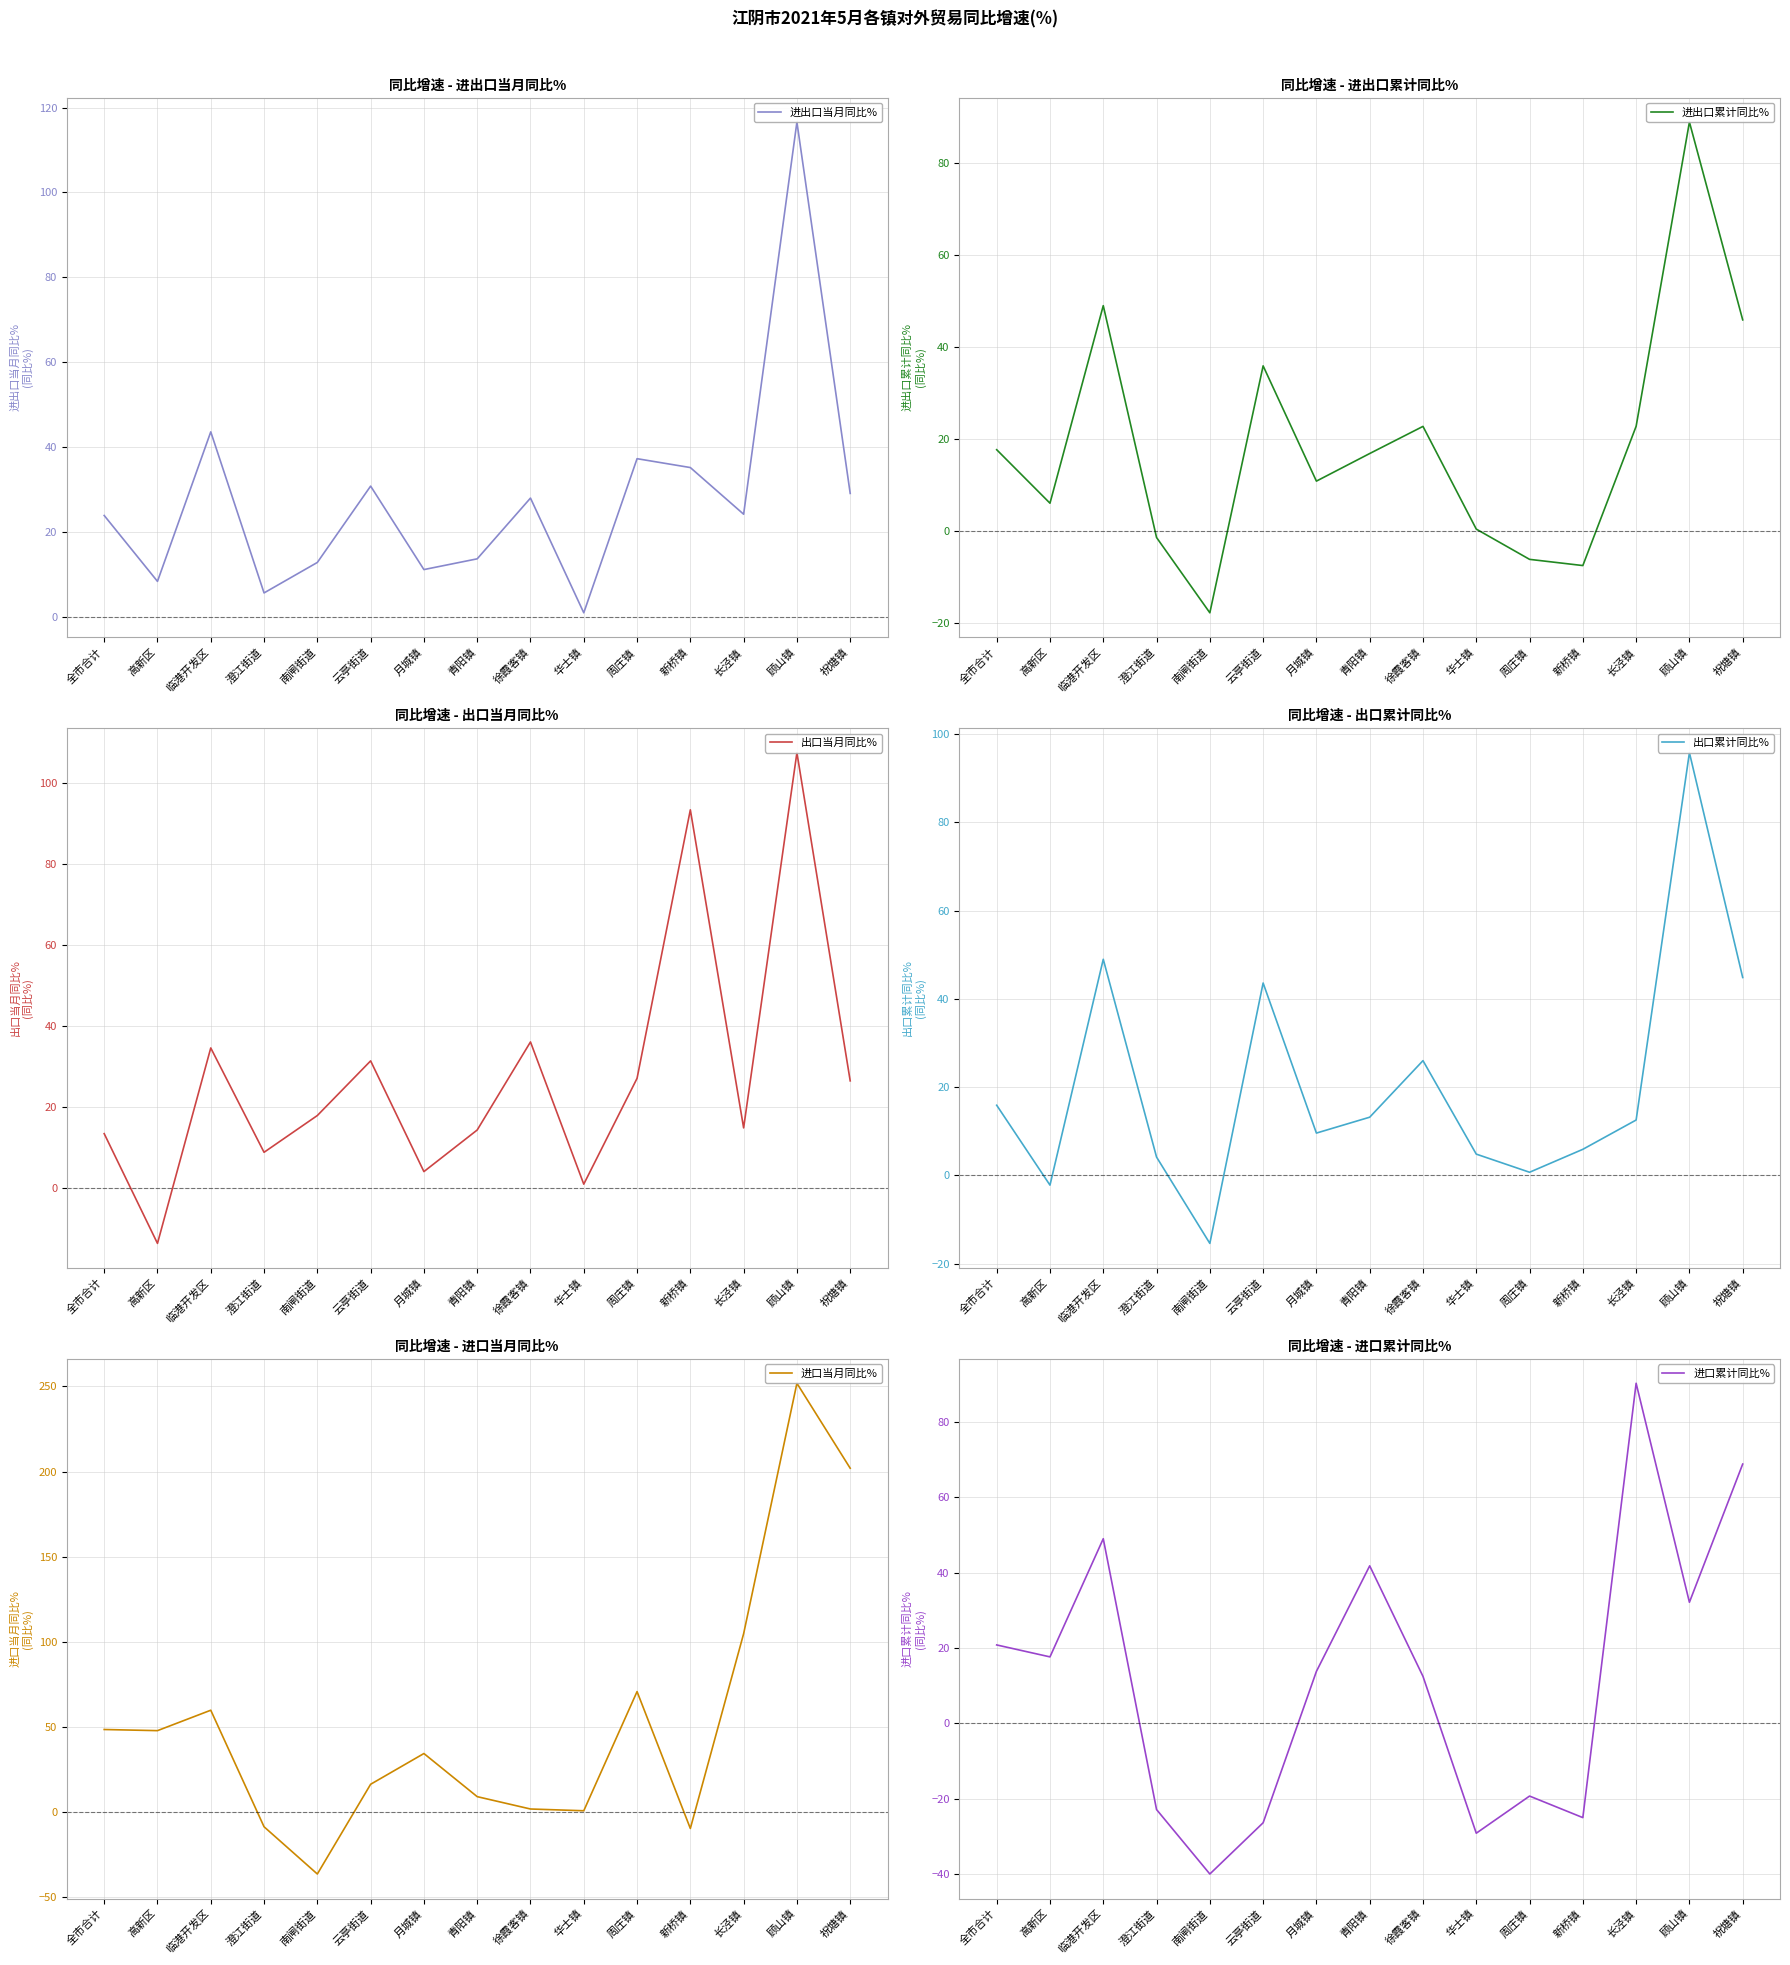

How many intersections are there between 进出口当月同比% and 进口当月同比%?

6